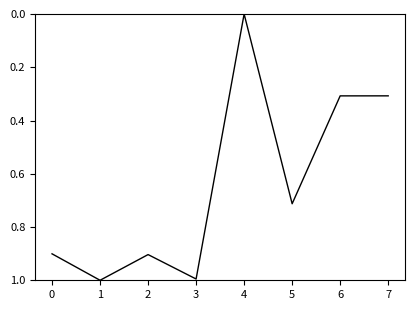

True or false: the data has more than 2 interior local peaks.

True